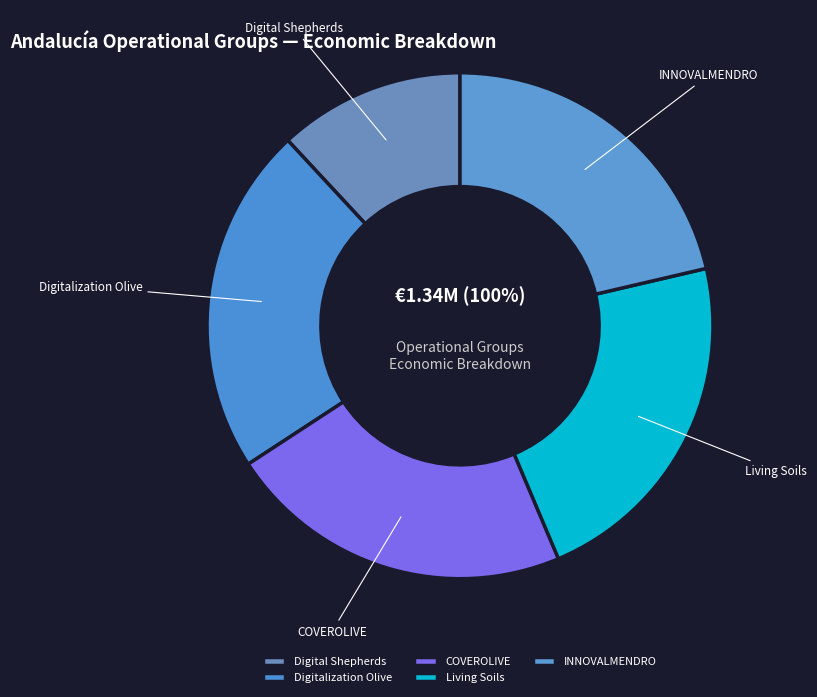

True or false: Living Soils accounts for 33% of the total.

False